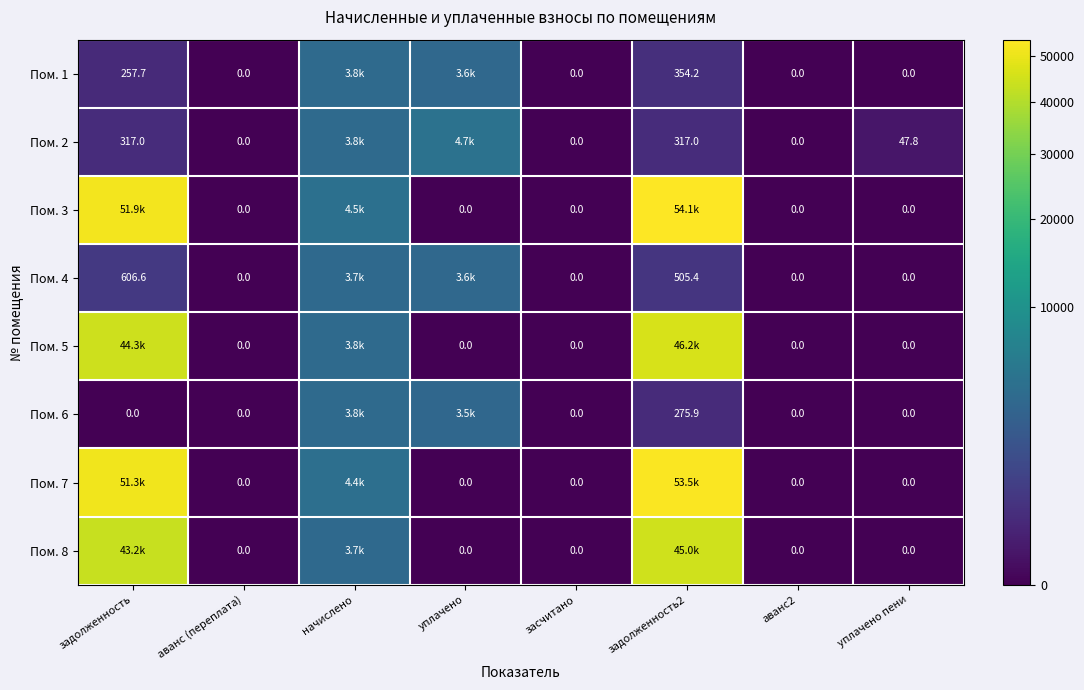

What is the spread (max minus min) of values at задолженность2?

53782.3